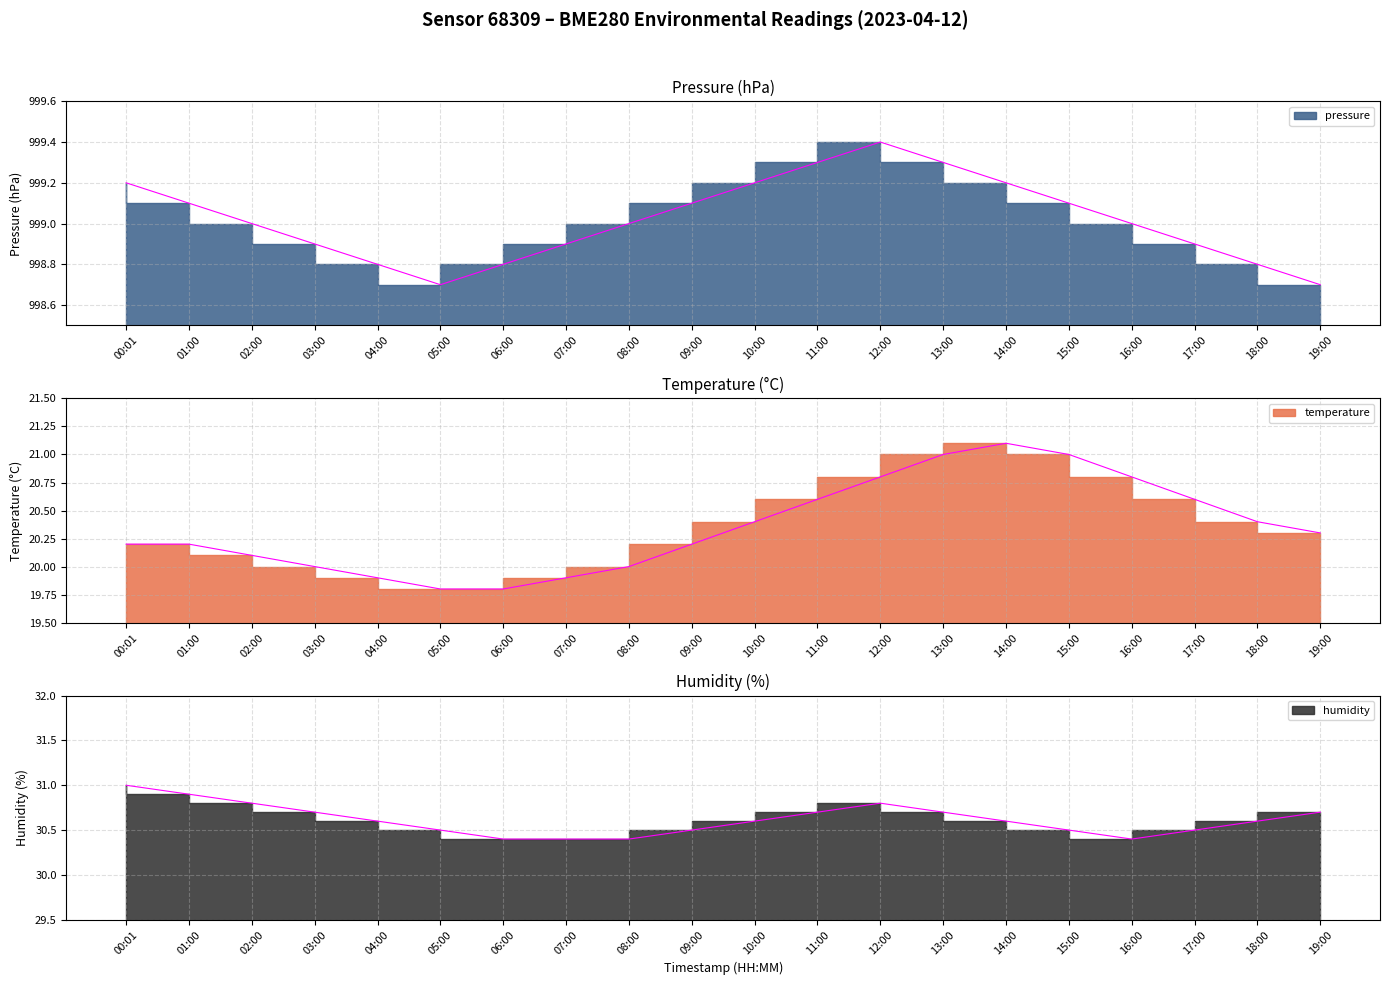

Between 13:00 and 15:00, which series saw the biggest shift?

humidity